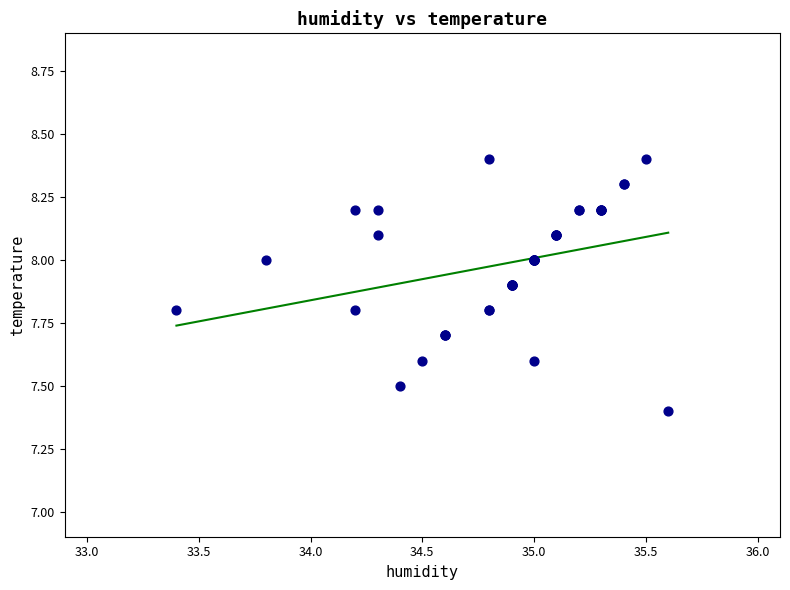

What Y value in the scatter plot is closest to 7?

7.4